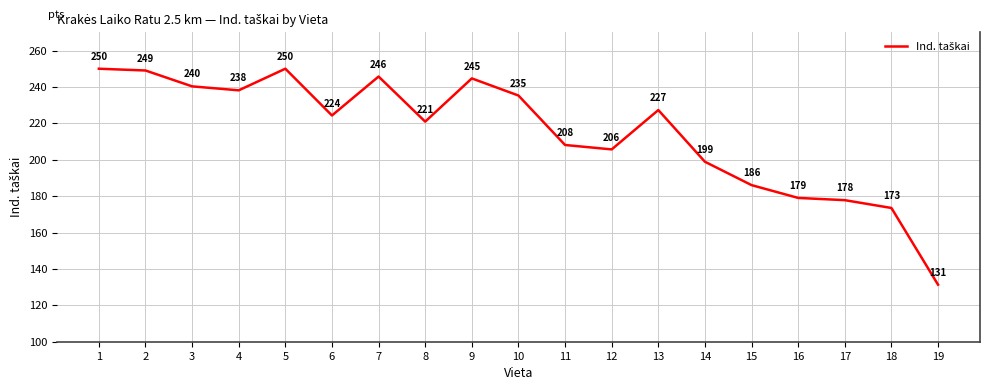

Which category has the lowest value across all series?

19